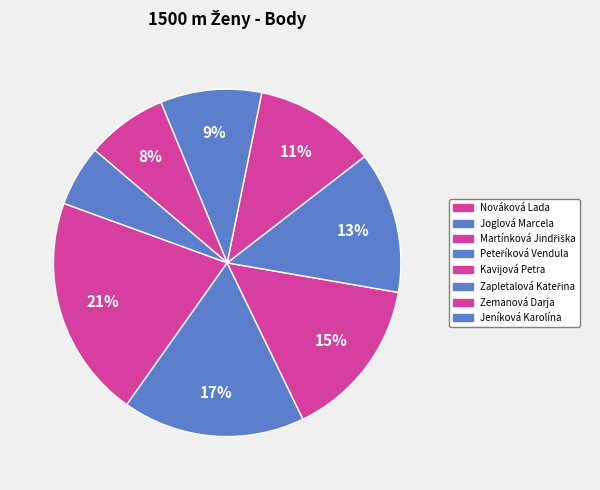

How many slices are in this pie chart?

8